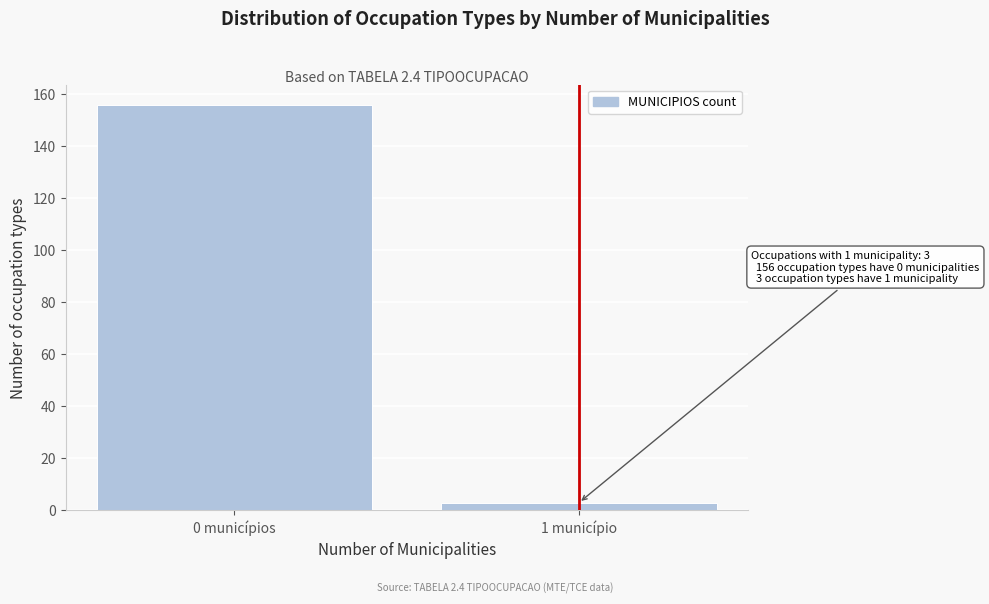

Reading left to right, list all the values displayed in this chart.

156	3